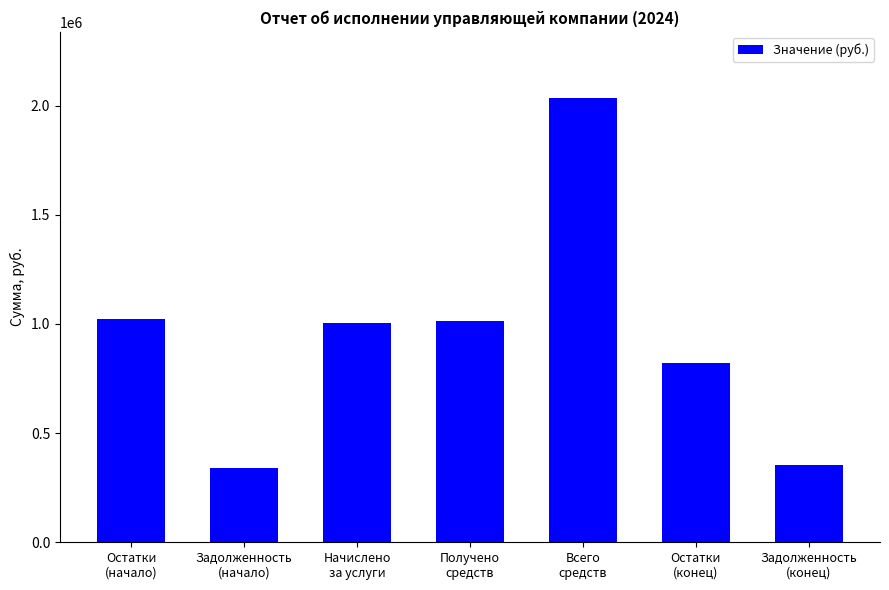

Does the chart contain any negative values?

No